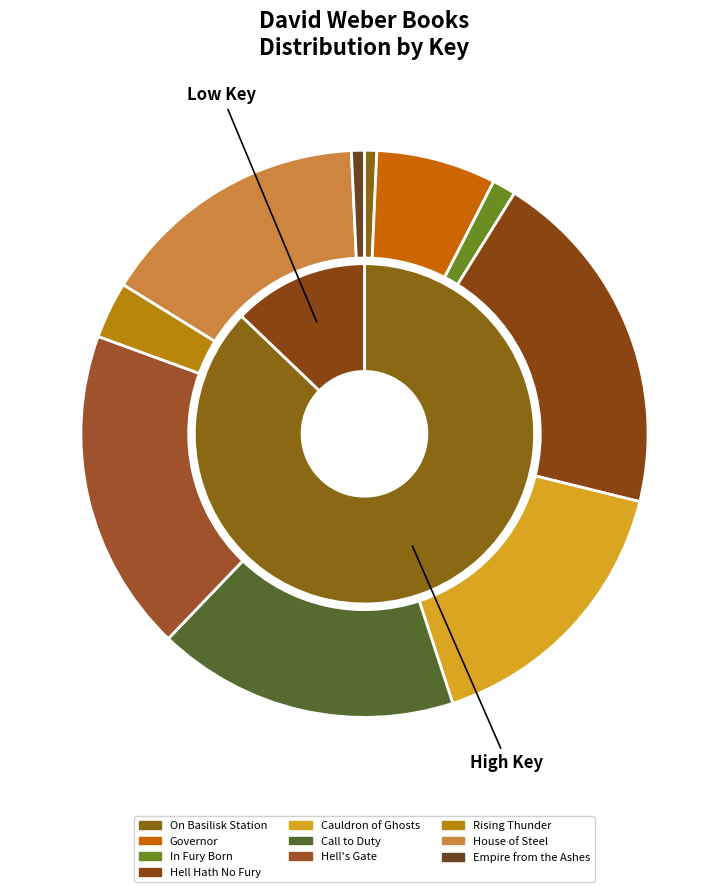

Is it true that Rising Thunder is 3% of the pie?

True